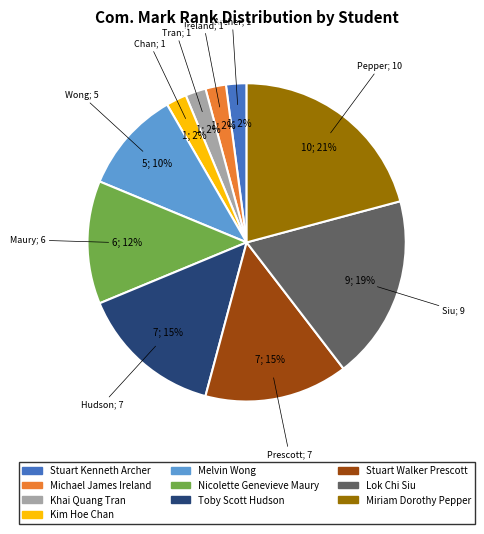

To the nearest percent, what is the combined percentage of Khai Quang Tran and Stuart Kenneth Archer?

4%